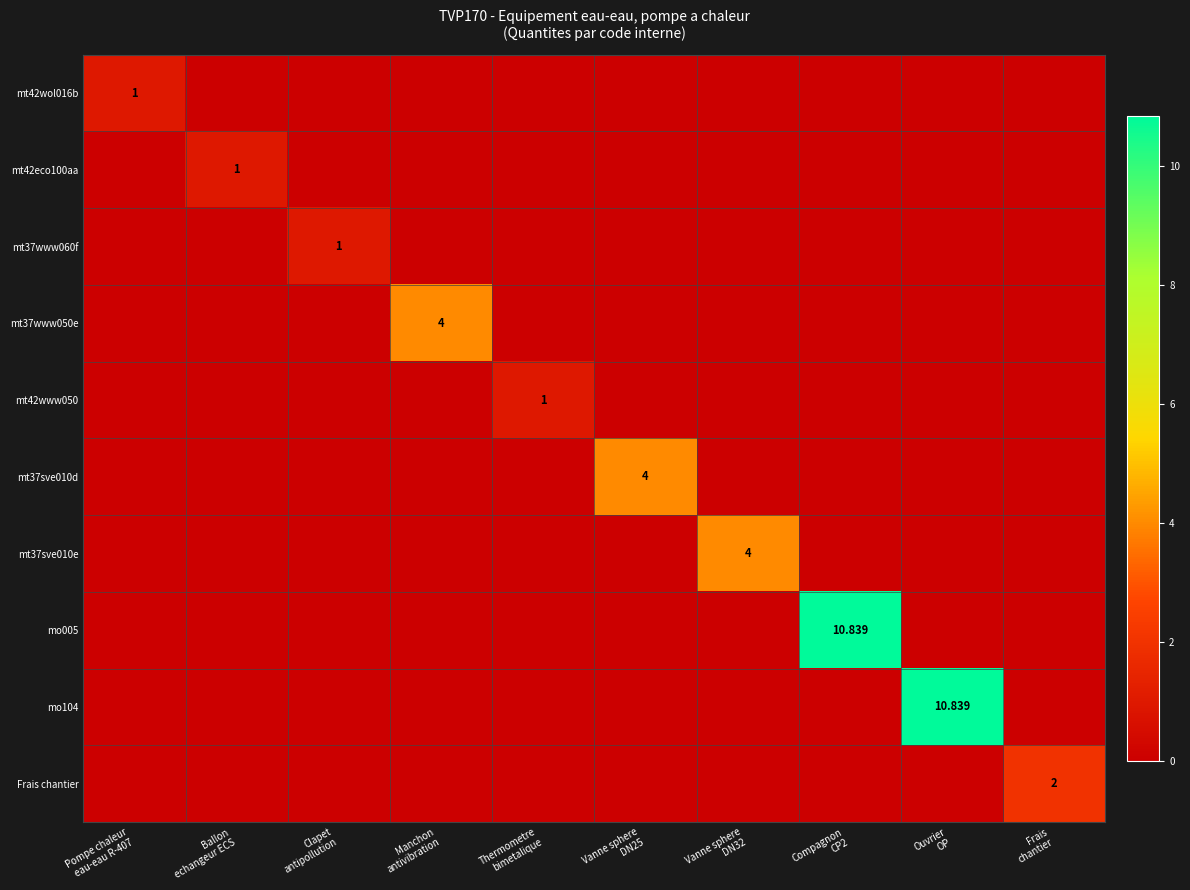

Which series has the largest total across all categories?

mo005